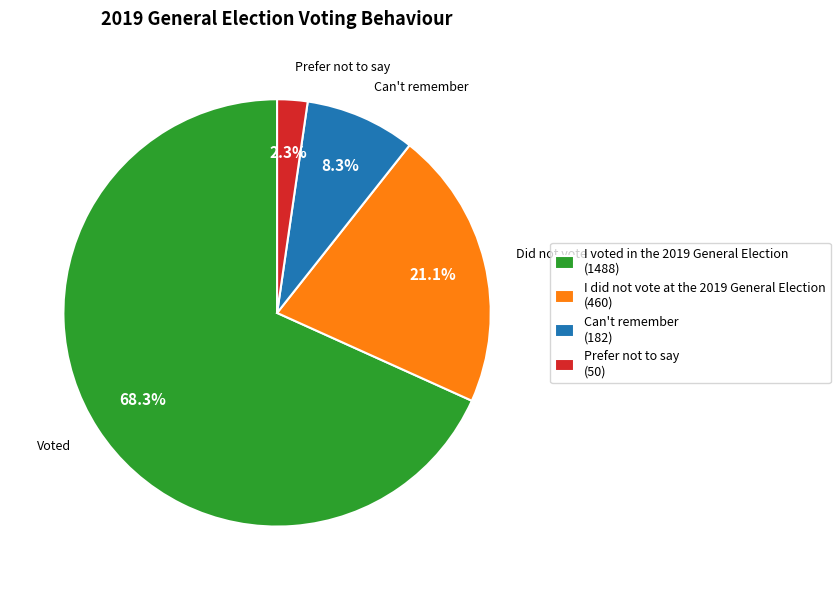

What percentage is the Prefer not to say slice, to the nearest percent?

2%